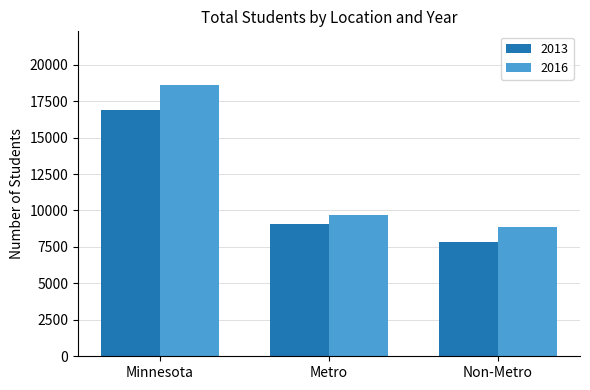

What is the difference between the maximum and second lowest values in the 2013 series?

7836